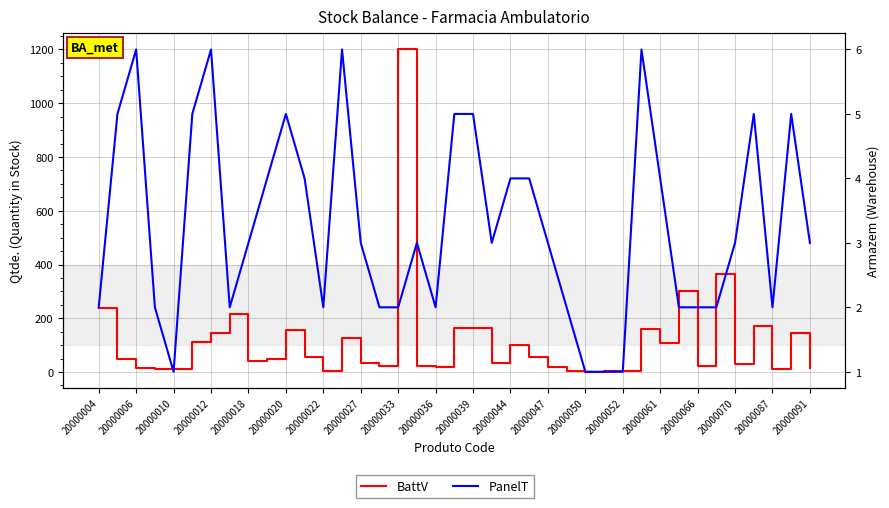

At how many categories does at least one series exceed 960?

1